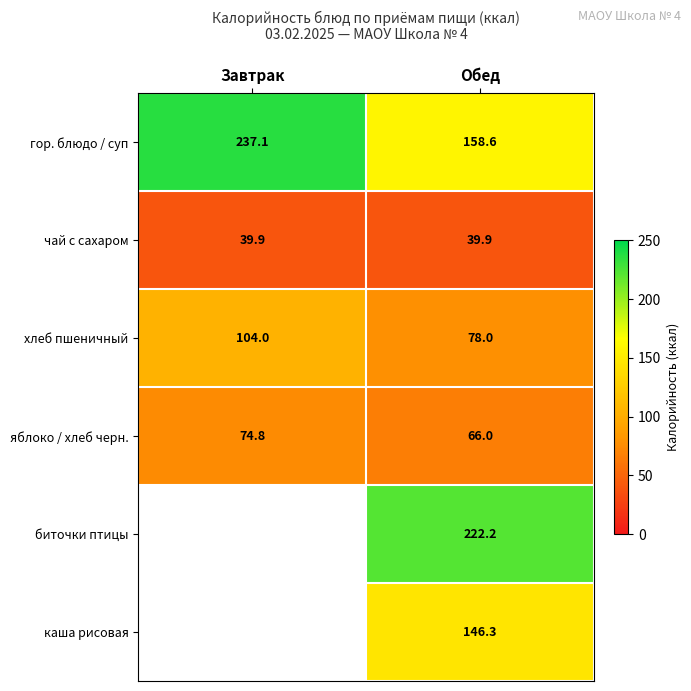

What is the greatest value displayed?

237.1